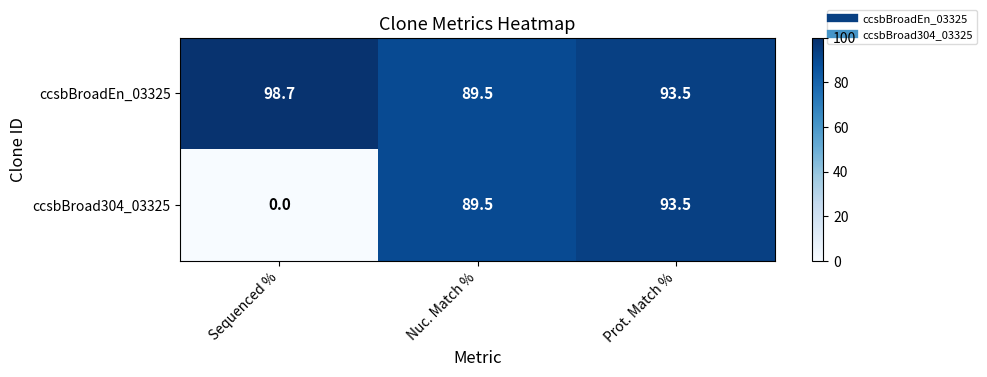

What is the total value across all series at Sequenced %?

98.7